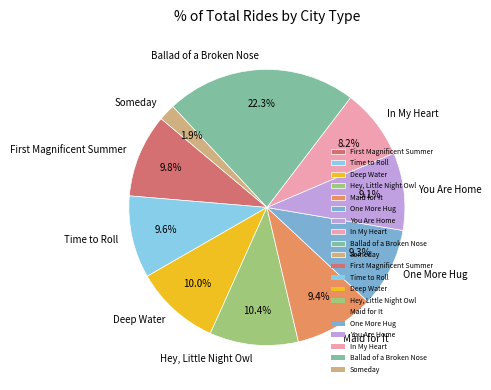

Count the number of slices in the pie.

10